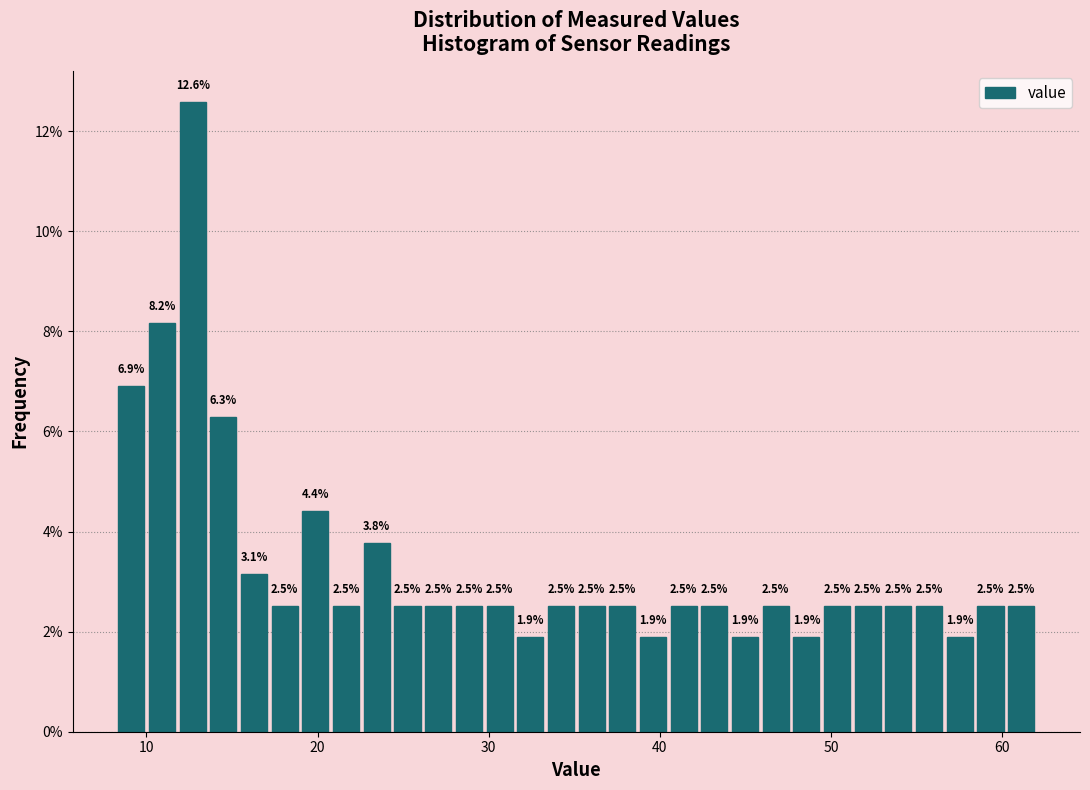

Around what value on the x-axis is the tallest bar? Give the approximate position of its centre, as read against the axis.

13